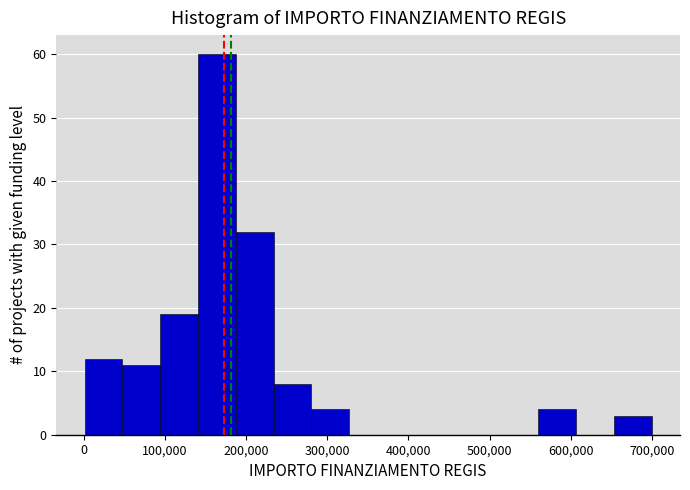

Reading left to right, transcribe this chart: for each bar, give the range it covers on the x-axis and its height. Neither the bar edges nor the heights are printed on the chart, so give them approximately, as read against the axes.

0 to 50000: 12
50000 to 90000: 11
90000 to 140000: 19
140000 to 190000: 60
190000 to 230000: 32
230000 to 280000: 8
280000 to 330000: 4
330000 to 370000: 0
370000 to 420000: 0
420000 to 470000: 0
470000 to 510000: 0
510000 to 560000: 0
560000 to 610000: 4
610000 to 650000: 0
650000 to 700000: 3